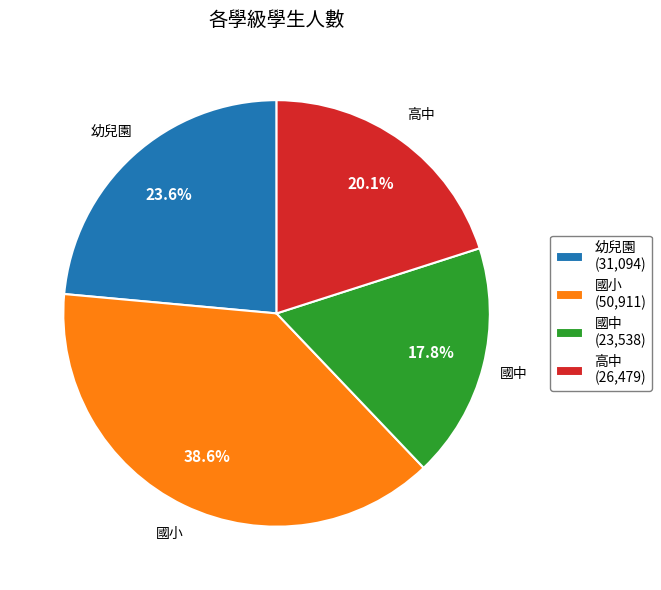

To the nearest percent, what is the combined percentage of 高中 and 國小?

59%